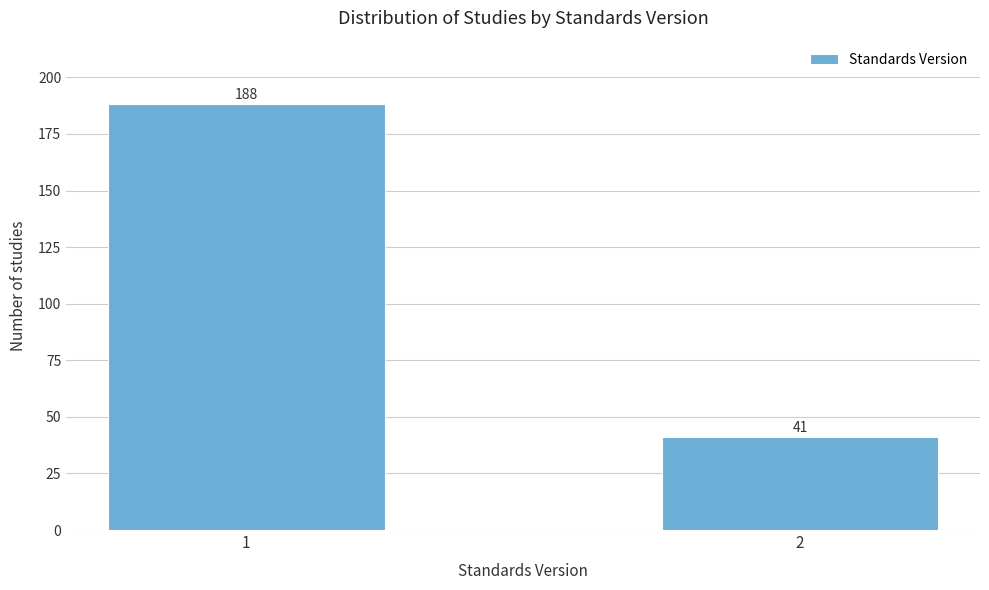

Reading right to left, list all the values displayed in this chart.

41	188